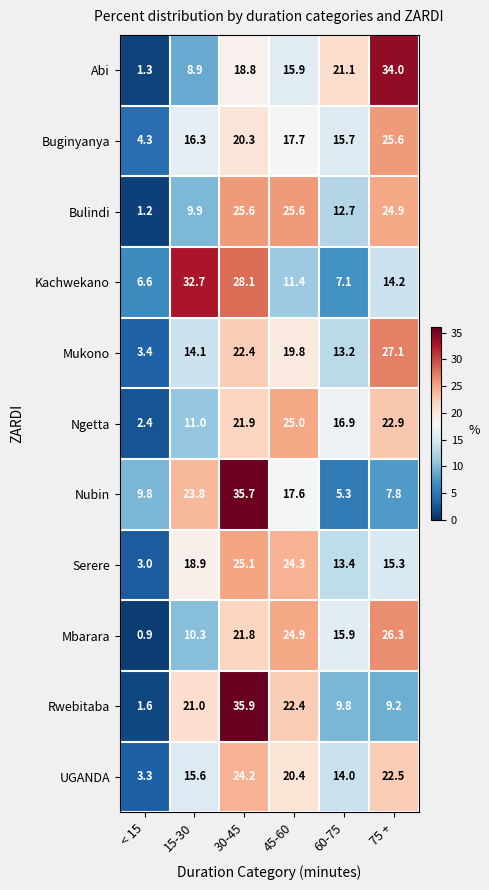

At 45-60, list the series in order from largest to smallest.

Bulindi, Ngetta, Mbarara, Serere, Rwebitaba, UGANDA, Mukono, Buginyanya, Nubin, Abi, Kachwekano